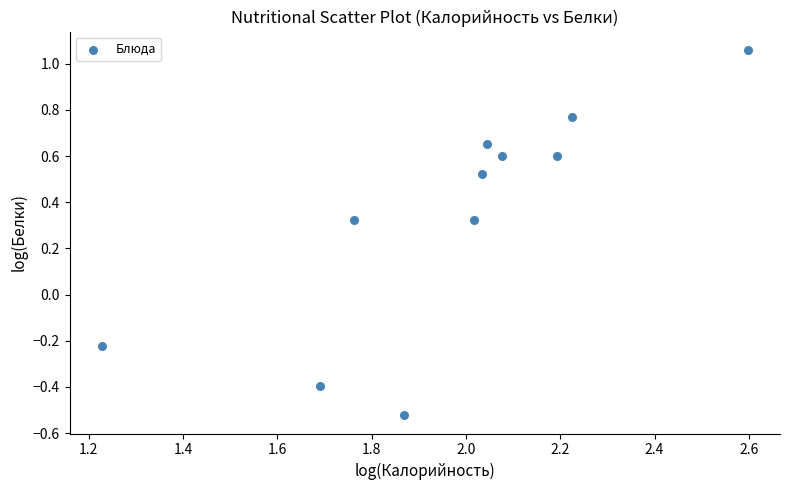

What is the range of Y values (max minus min)?

1.6